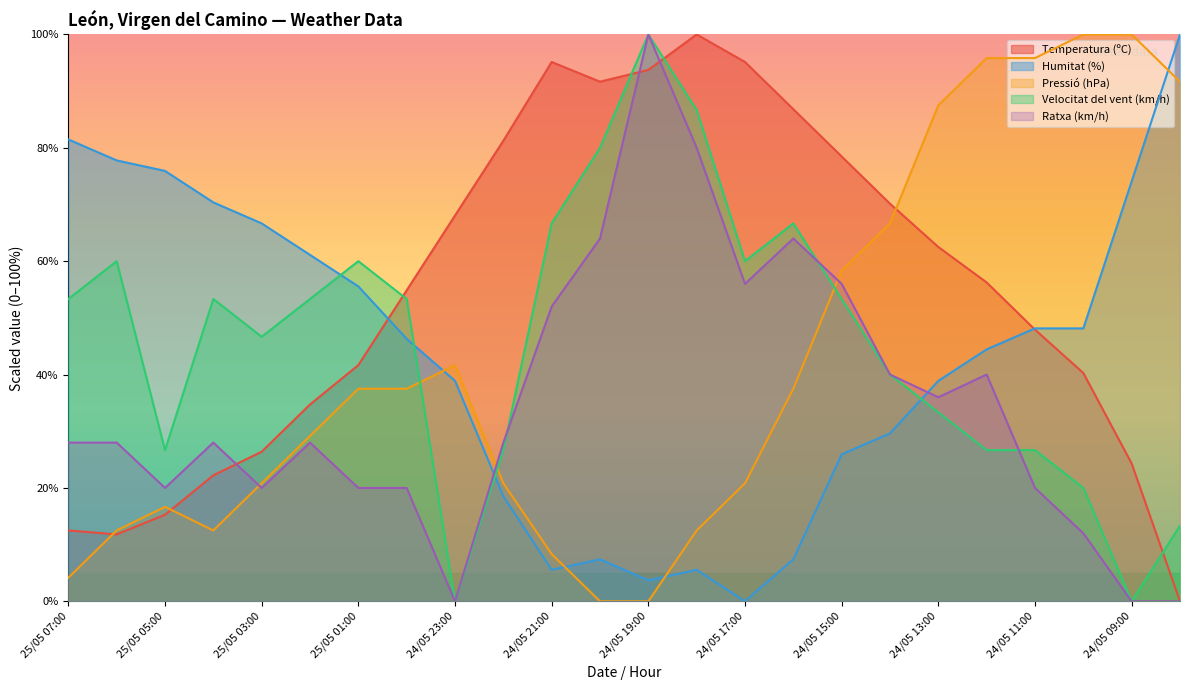

Reading left to right, transcribe all the data shown in this chart.

Temperatura (ºC): 25/05 07:00=12.5	25/05 06:00=11.8	25/05 05:00=15.3	25/05 04:00=22.2	25/05 03:00=26.4	25/05 02:00=34.7	25/05 01:00=41.7	25/05 00:00=54.9	24/05 23:00=68.1	24/05 22:00=81.2	24/05 21:00=95.1	24/05 20:00=91.7	24/05 19:00=93.8	24/05 18:00=100.0	24/05 17:00=95.1	24/05 16:00=86.8	24/05 15:00=78.5	24/05 14:00=70.1	24/05 13:00=62.5	24/05 12:00=56.2	24/05 11:00=47.9	24/05 10:00=40.3	24/05 09:00=24.3	24/05 08:00=0.0
Humitat (%): 25/05 07:00=81.5	25/05 06:00=77.8	25/05 05:00=75.9	25/05 04:00=70.4	25/05 03:00=66.7	25/05 02:00=61.1	25/05 01:00=55.6	25/05 00:00=46.3	24/05 23:00=38.9	24/05 22:00=18.5	24/05 21:00=5.6	24/05 20:00=7.4	24/05 19:00=3.7	24/05 18:00=5.6	24/05 17:00=0.0	24/05 16:00=7.4	24/05 15:00=25.9	24/05 14:00=29.6	24/05 13:00=38.9	24/05 12:00=44.4	24/05 11:00=48.1	24/05 10:00=48.1	24/05 09:00=74.1	24/05 08:00=100.0
Pressió (hPa): 25/05 07:00=4.2	25/05 06:00=12.5	25/05 05:00=16.7	25/05 04:00=12.5	25/05 03:00=20.8	25/05 02:00=29.2	25/05 01:00=37.5	25/05 00:00=37.5	24/05 23:00=41.7	24/05 22:00=20.8	24/05 21:00=8.3	24/05 20:00=0.0	24/05 19:00=0.0	24/05 18:00=12.5	24/05 17:00=20.8	24/05 16:00=37.5	24/05 15:00=58.3	24/05 14:00=66.7	24/05 13:00=87.5	24/05 12:00=95.8	24/05 11:00=95.8	24/05 10:00=100.0	24/05 09:00=100.0	24/05 08:00=91.7
Velocitat del vent (km/h): 25/05 07:00=53.3	25/05 06:00=60.0	25/05 05:00=26.7	25/05 04:00=53.3	25/05 03:00=46.7	25/05 02:00=53.3	25/05 01:00=60.0	25/05 00:00=53.3	24/05 23:00=0.0	24/05 22:00=26.7	24/05 21:00=66.7	24/05 20:00=80.0	24/05 19:00=100.0	24/05 18:00=86.7	24/05 17:00=60.0	24/05 16:00=66.7	24/05 15:00=53.3	24/05 14:00=40.0	24/05 13:00=33.3	24/05 12:00=26.7	24/05 11:00=26.7	24/05 10:00=20.0	24/05 09:00=0.0	24/05 08:00=13.3
Ratxa (km/h): 25/05 07:00=28.0	25/05 06:00=28.0	25/05 05:00=20.0	25/05 04:00=28.0	25/05 03:00=20.0	25/05 02:00=28.0	25/05 01:00=20.0	25/05 00:00=20.0	24/05 23:00=0.0	24/05 22:00=28.0	24/05 21:00=52.0	24/05 20:00=64.0	24/05 19:00=100.0	24/05 18:00=80.0	24/05 17:00=56.0	24/05 16:00=64.0	24/05 15:00=56.0	24/05 14:00=40.0	24/05 13:00=36.0	24/05 12:00=40.0	24/05 11:00=20.0	24/05 10:00=12.0	24/05 09:00=0.0	24/05 08:00=0.0